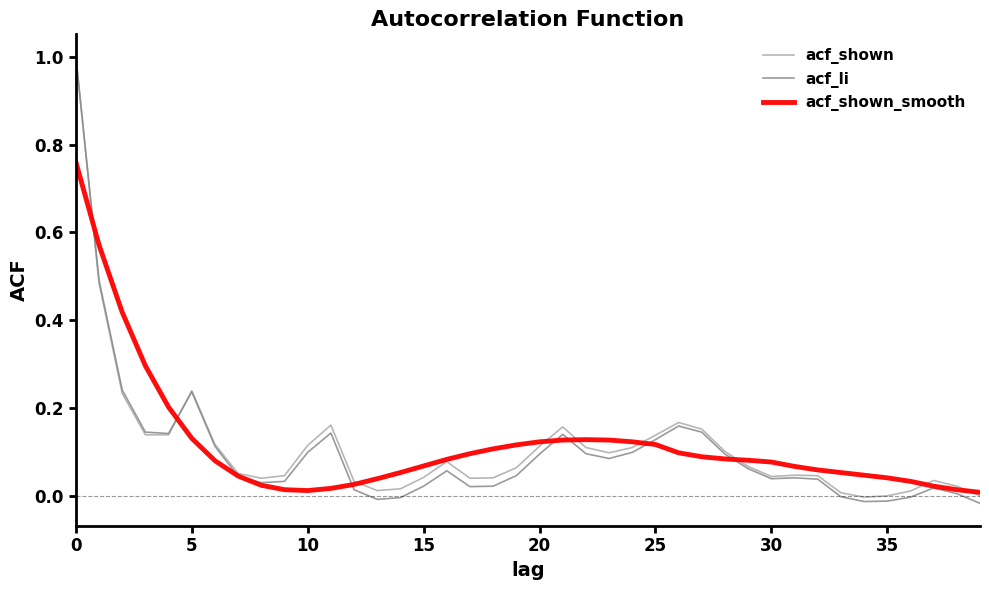

Which series has the widest spread of values?

acf_li